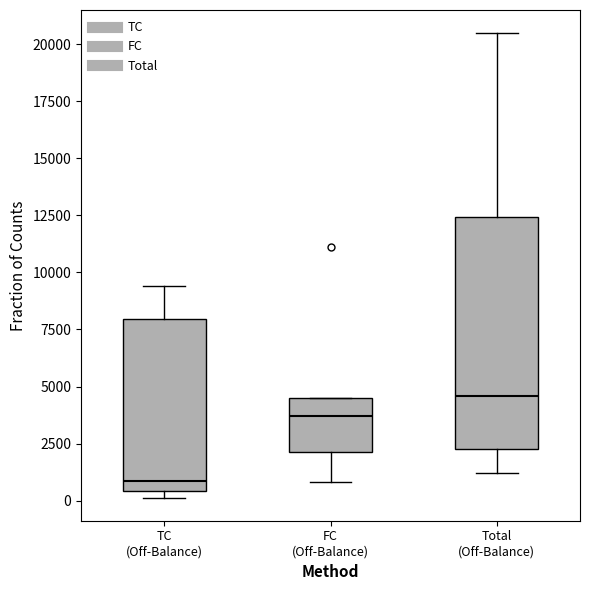

Comparing the boxes themselves (not the whiskers), which one is the tallest?

Total (Off-Balance)